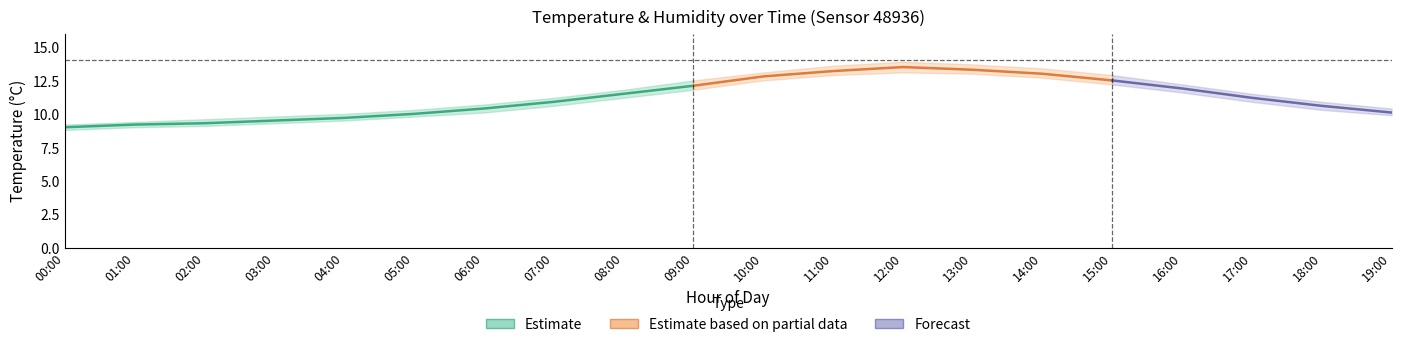

What position from the left is 06:00?

7